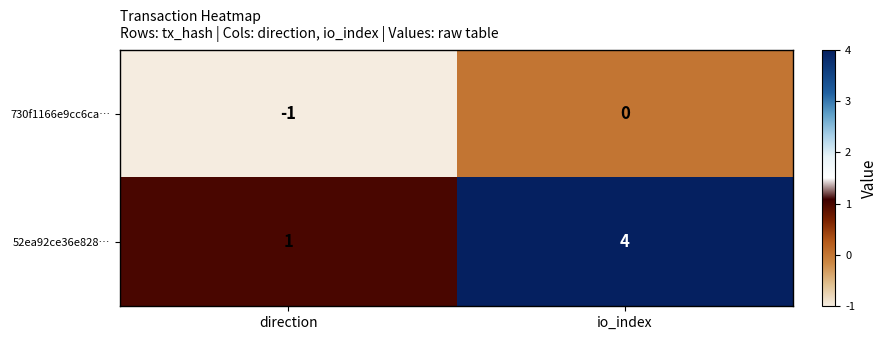

Between direction and io_index, which series saw the biggest shift?

52ea92ce36e828…